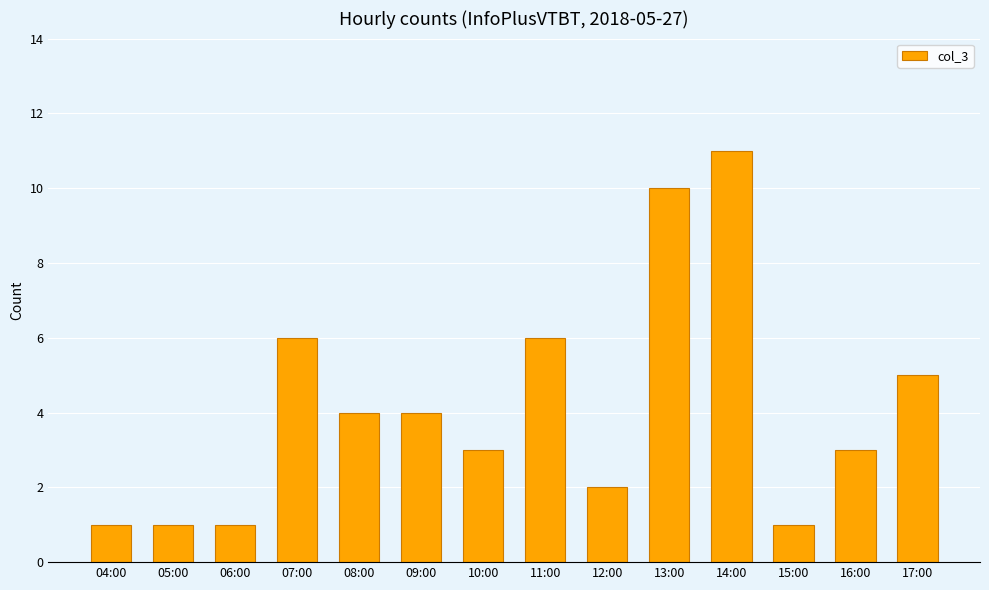

What is the value of the 7th bar from the left?

3